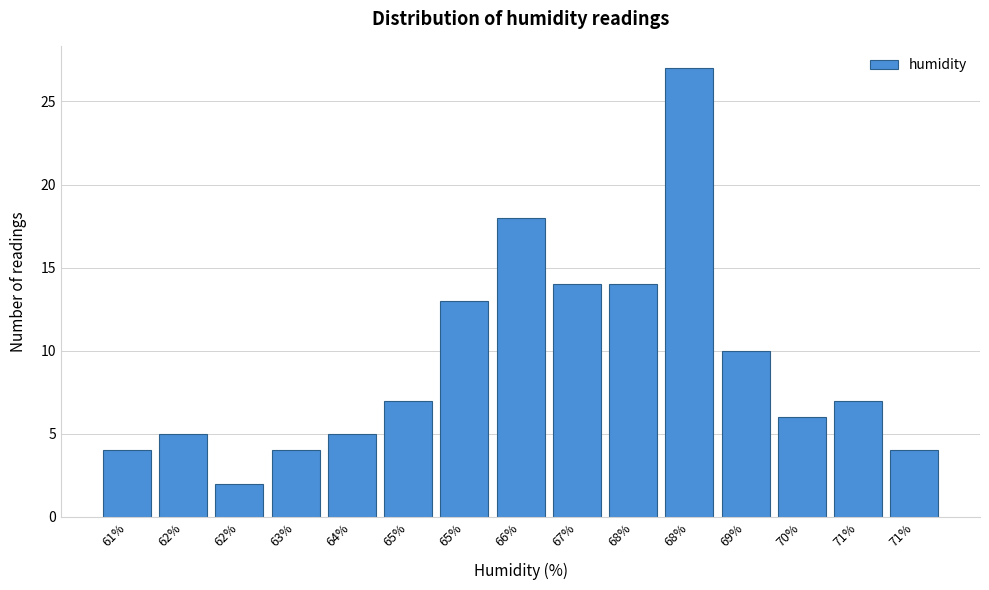

How many series are shown in this chart?

1